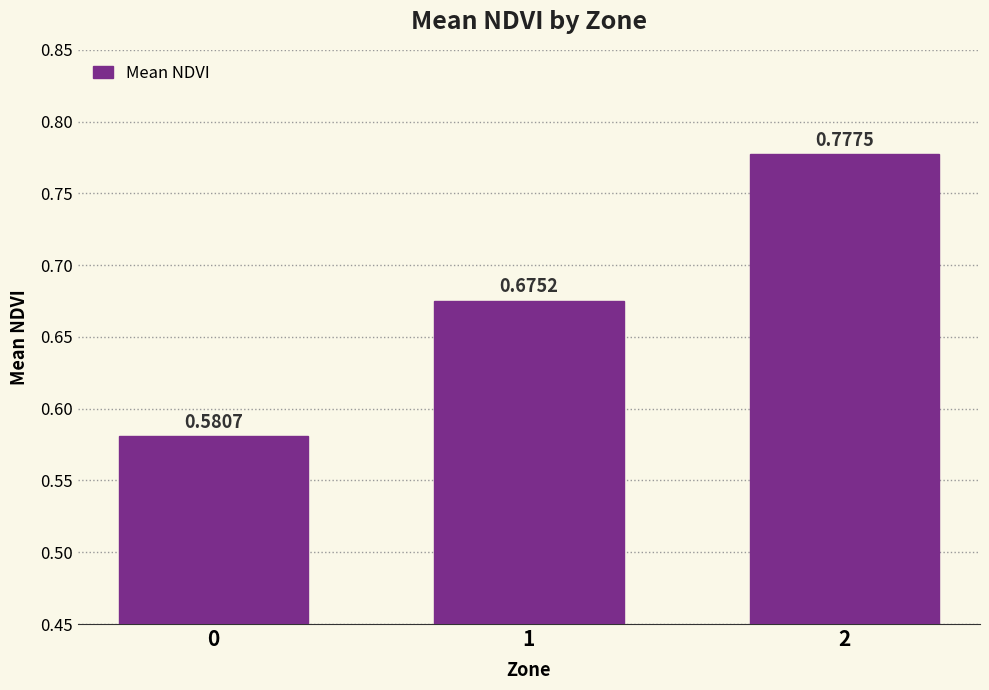

Which has a higher value, 1 or 0?

1